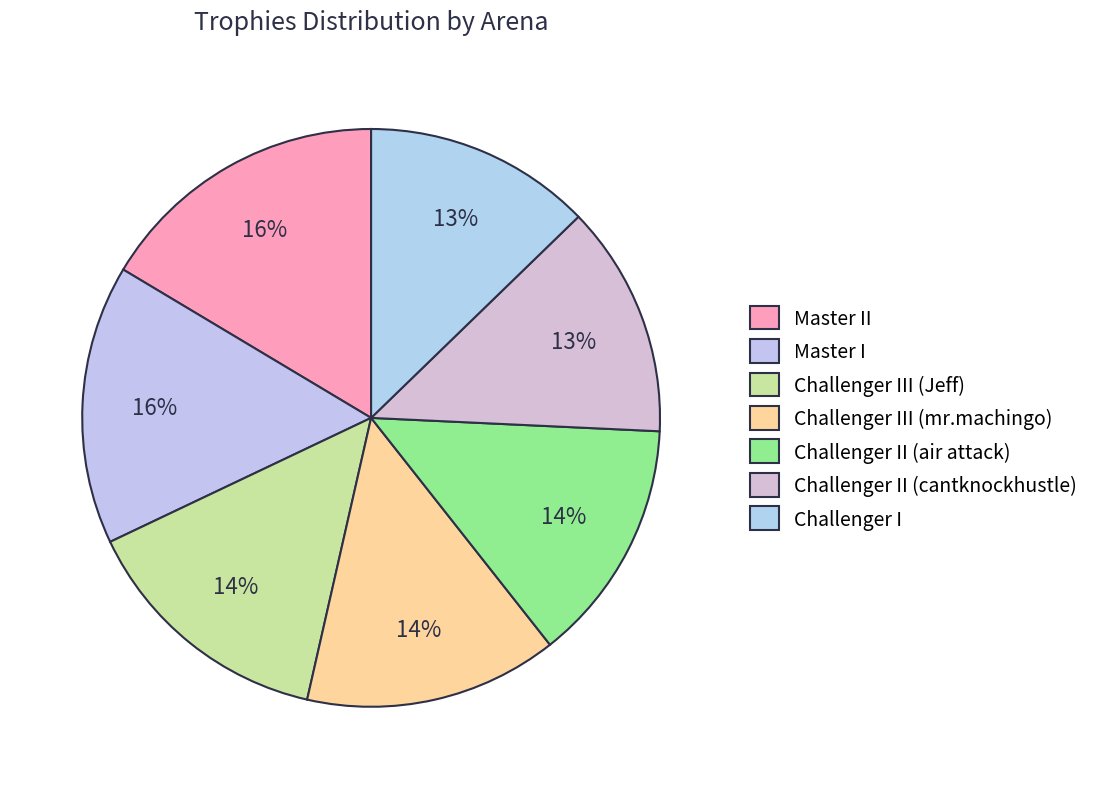

Count the number of slices in the pie.

7